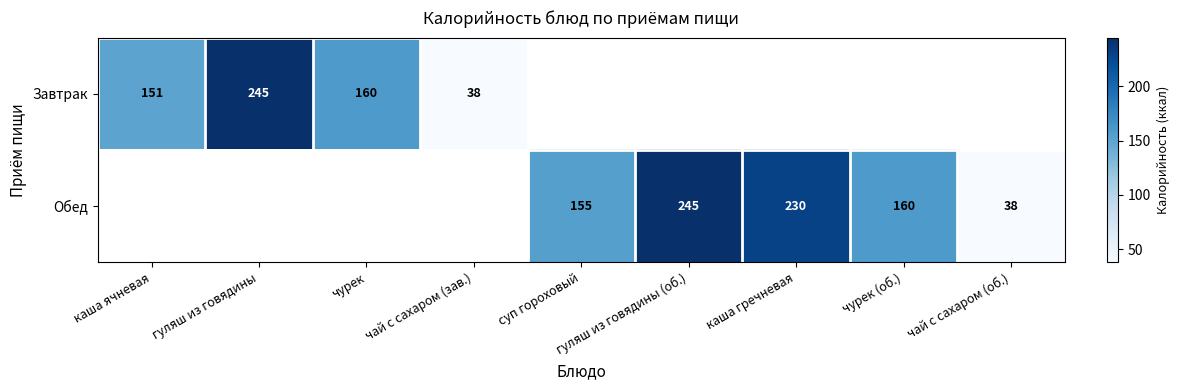

The Завтрак series shows 151 at каша ячневая. True or false?

True